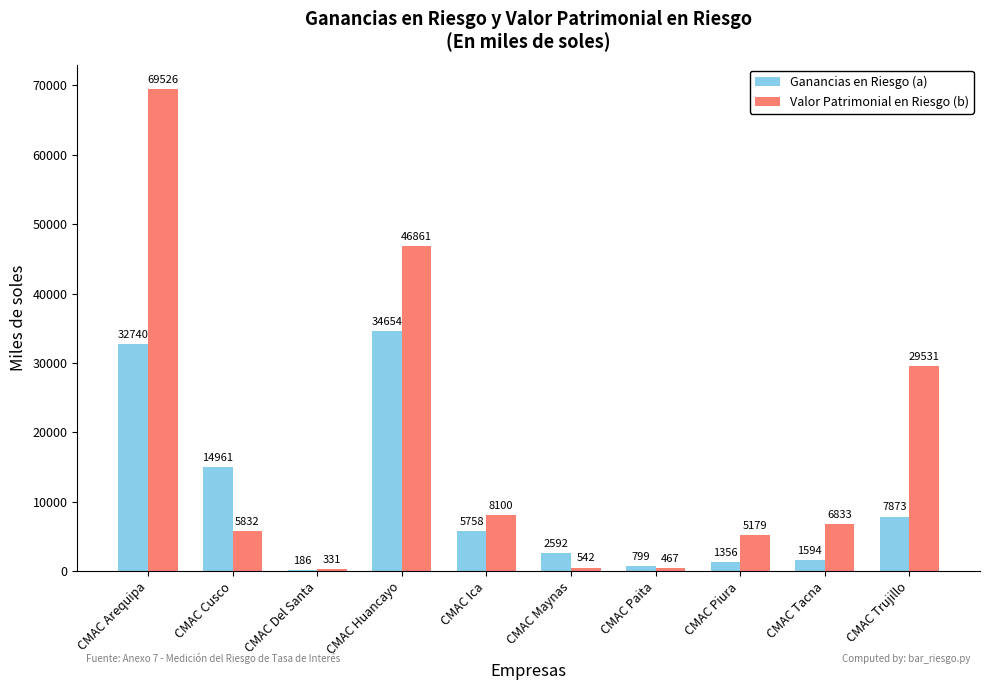

At which label does Valor Patrimonial en Riesgo (b) reach its peak?

CMAC Arequipa